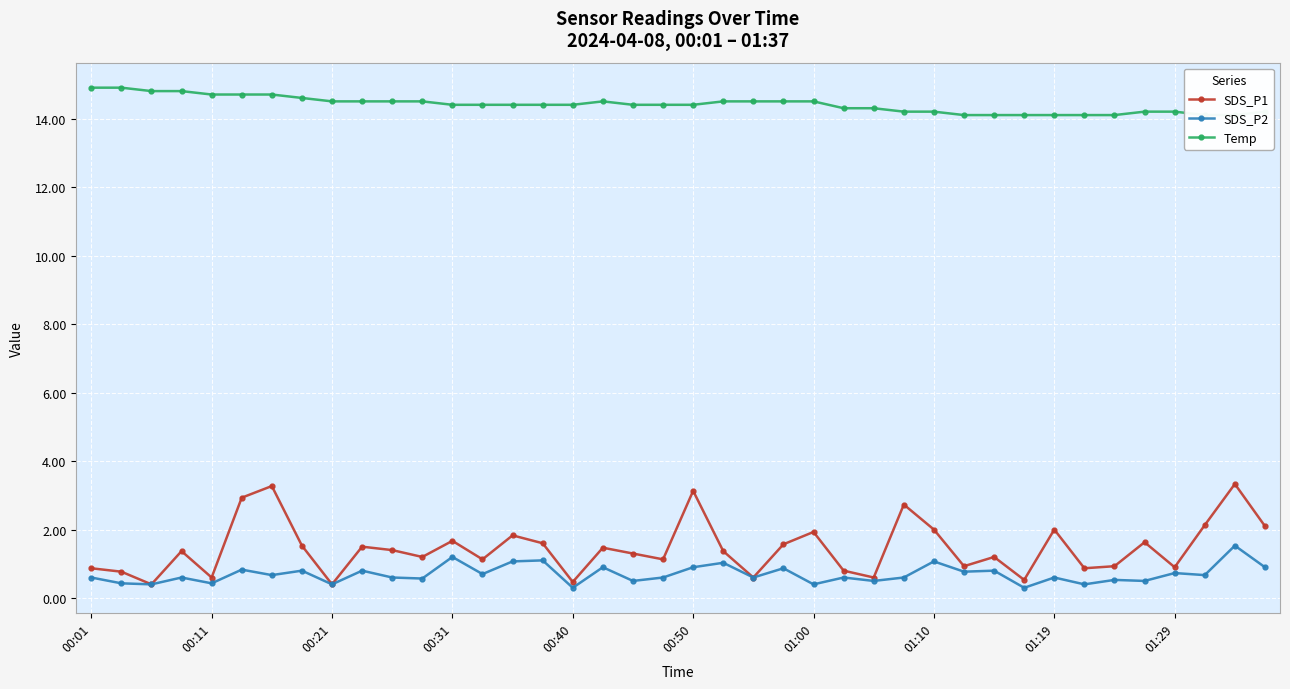

What is the smallest value displayed?

0.3